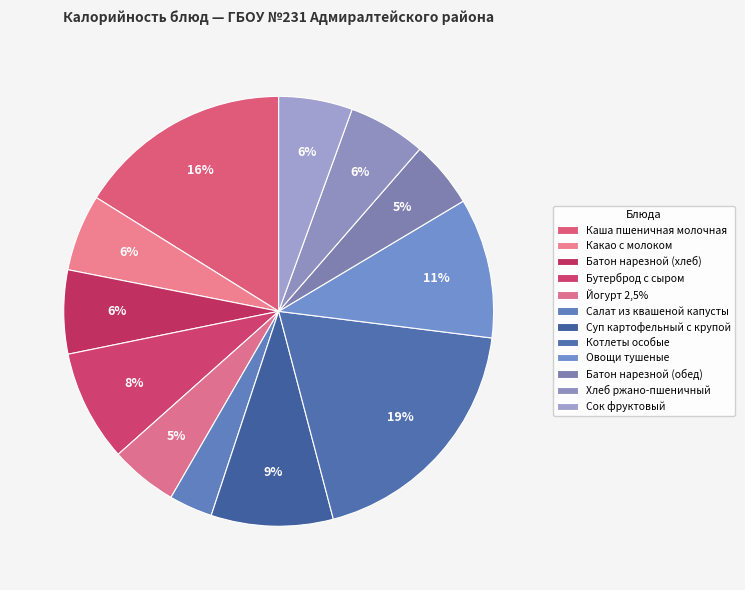

Combined, what portion of the pie is Сок фруктовый and Хлеб ржано-пшеничный?

11.4%